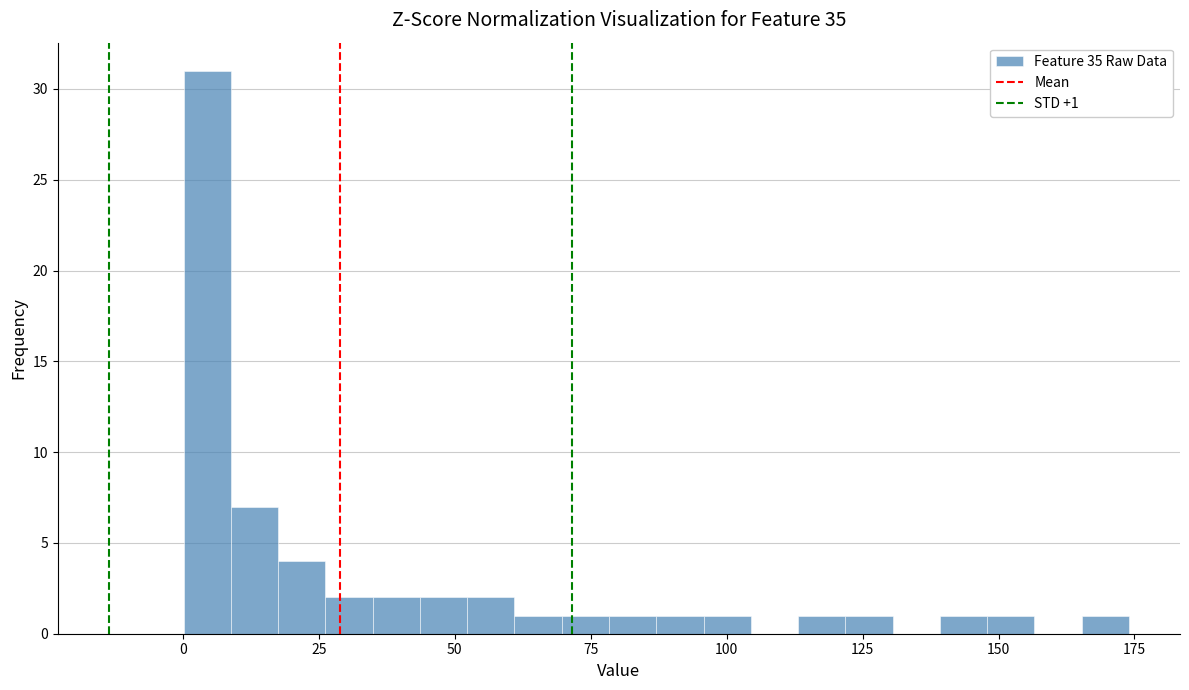

Read against the x-axis, roughly where is the centre of the tallest bar?

5